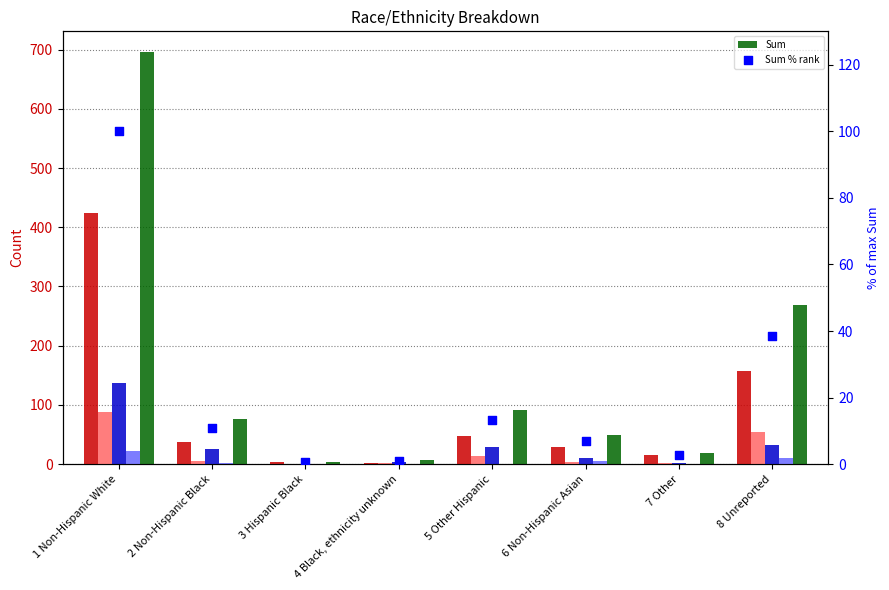

Which series reaches the minimum Y coordinate?

Sum % rank